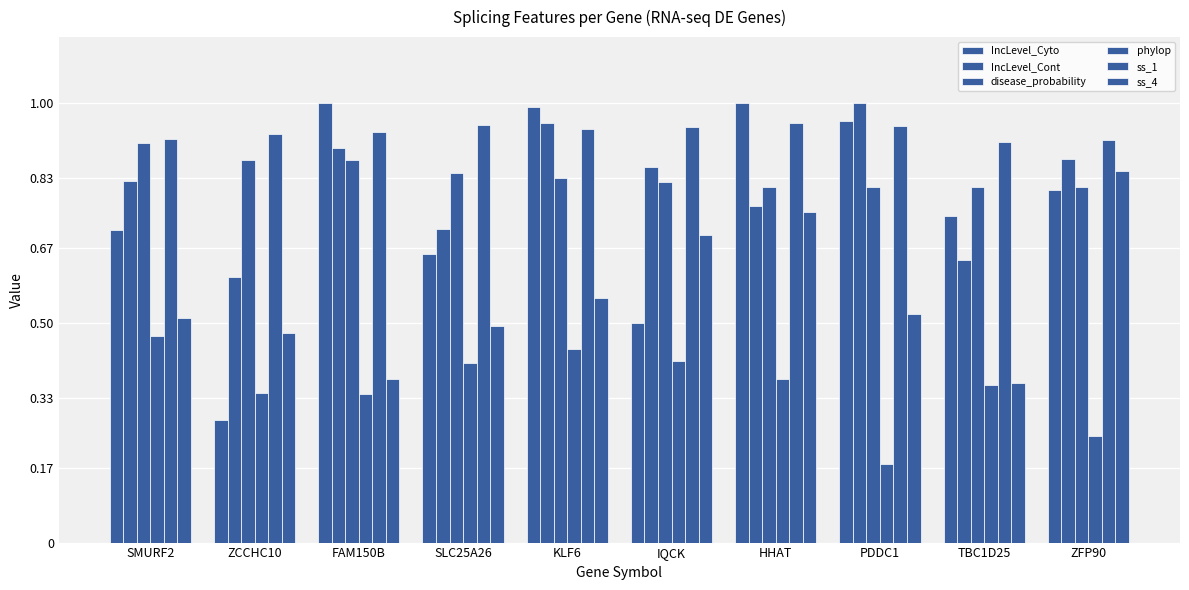

Is the value of IncLevel_Cont at PDDC1 greater than the value of disease_probability at TBC1D25?

Yes